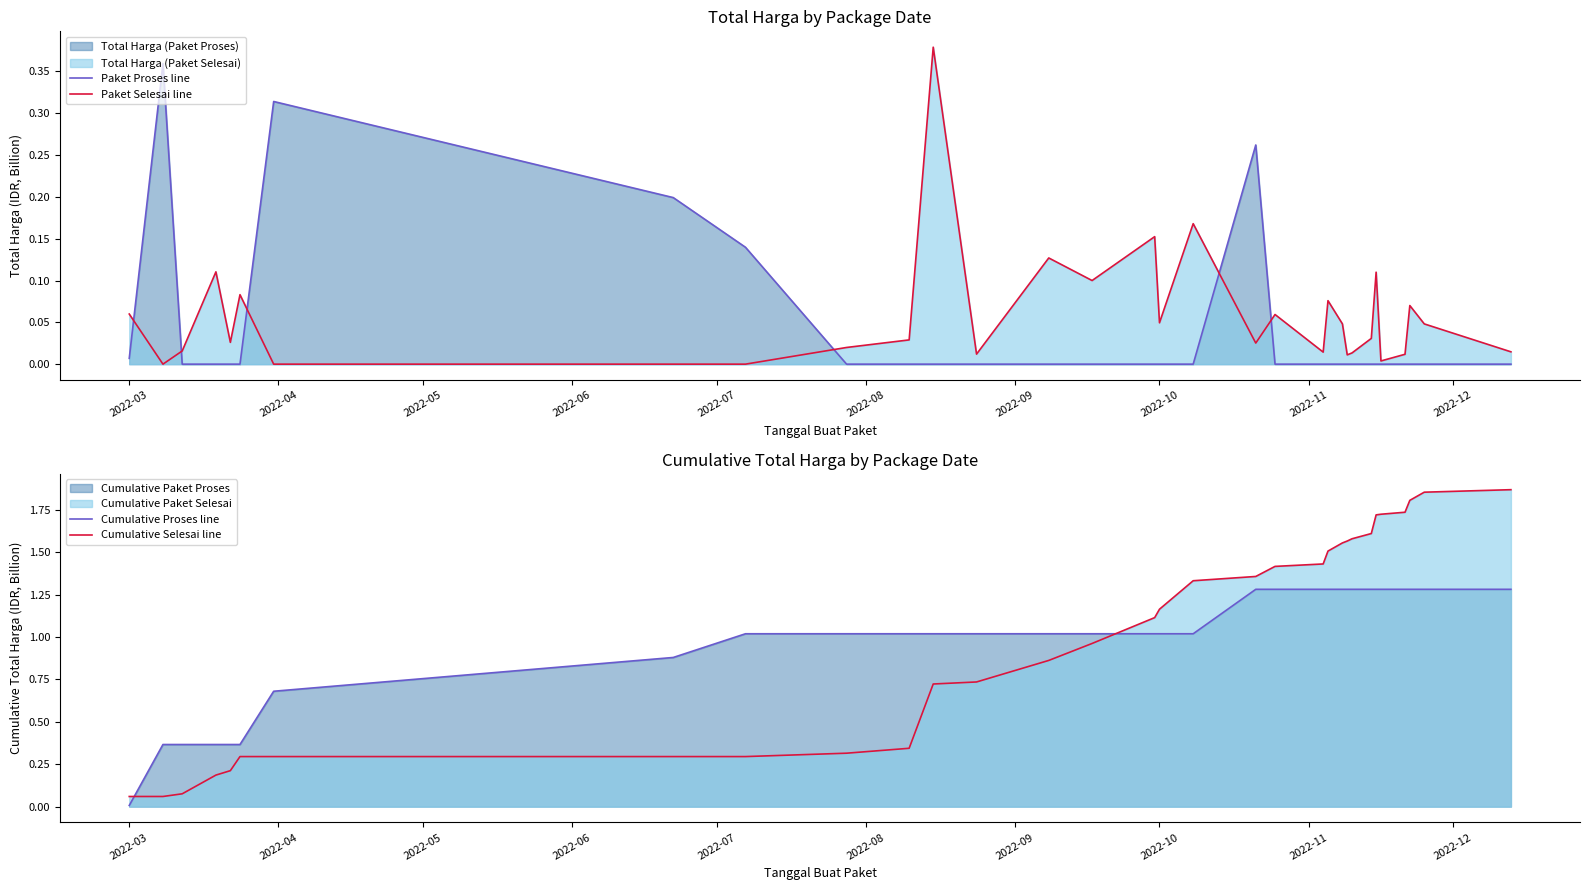

How many intersections are there between Cumulative Selesai line and Cumulative Proses line?

2